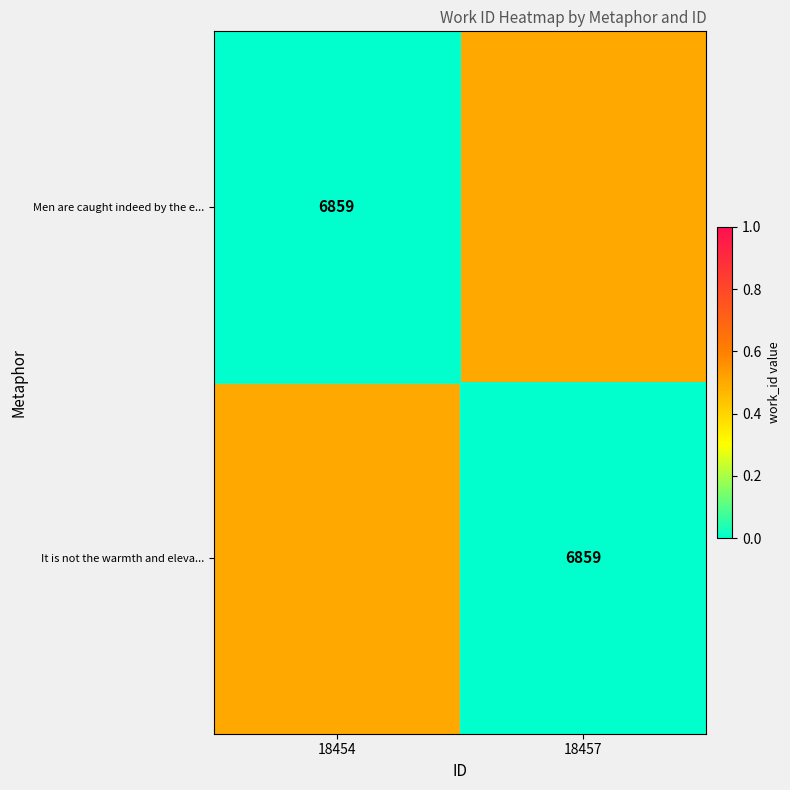

At which label is It is not the warmth and eleva... closest to 0?

18457